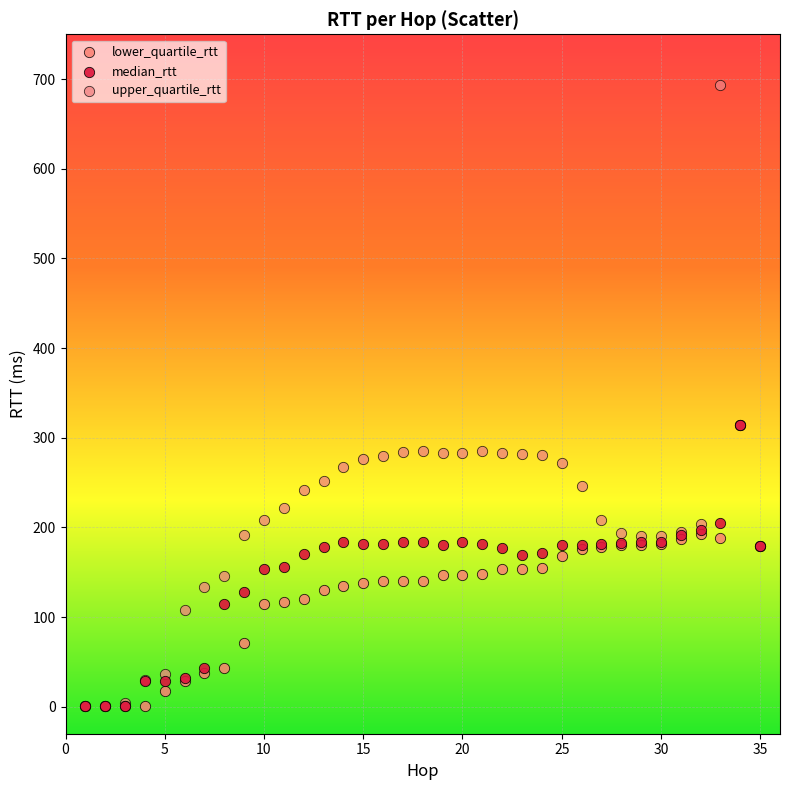

Which series contains the highest Y value?

upper_quartile_rtt